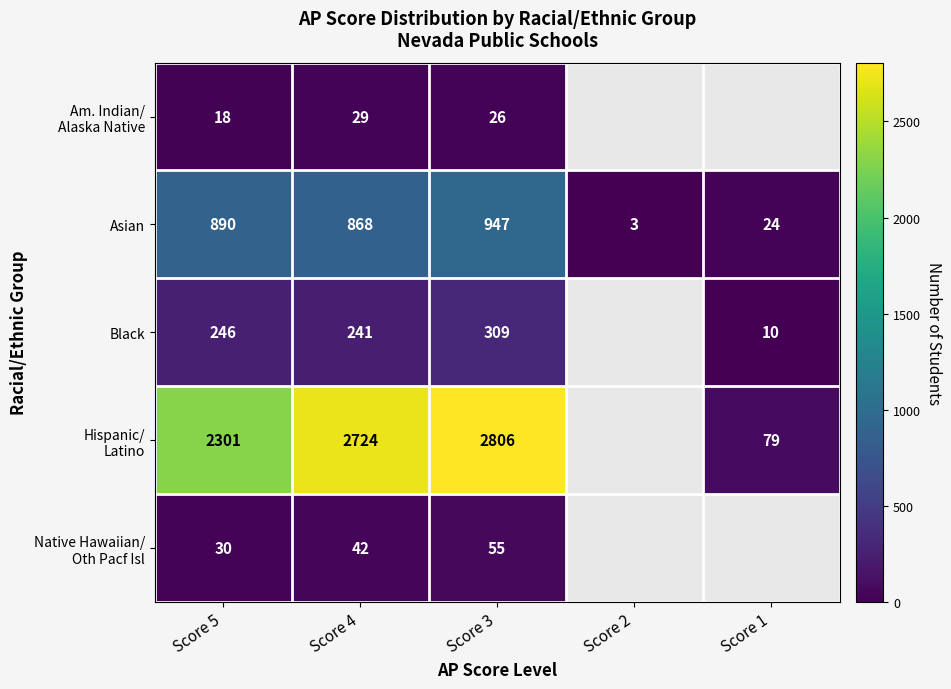

Which has a higher value, Score 2 or Score 3?

Score 3